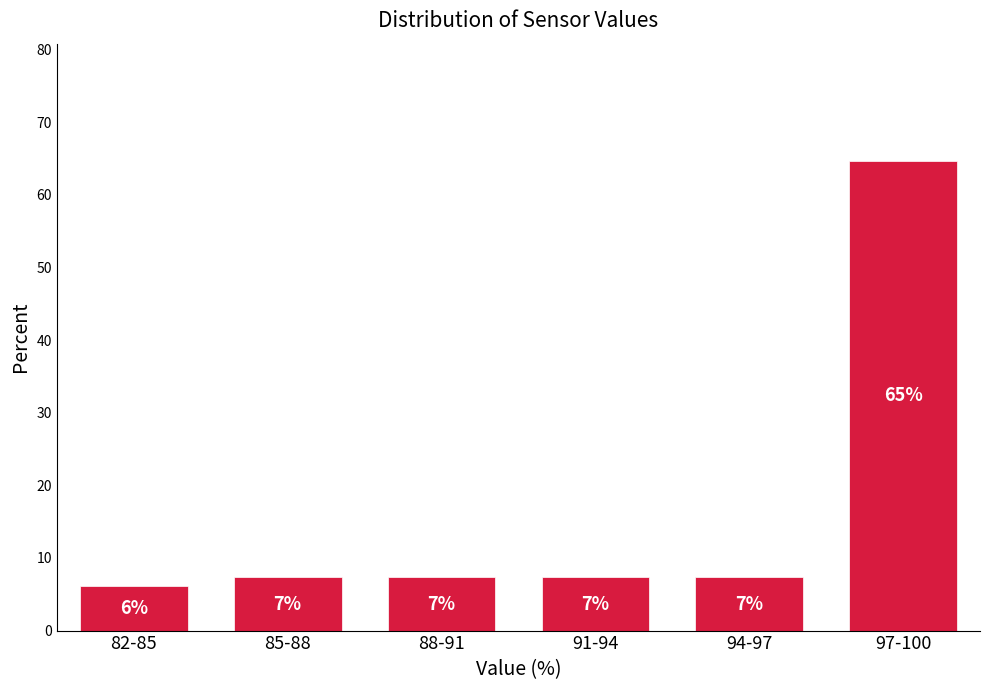

Does the chart contain any negative values?

No